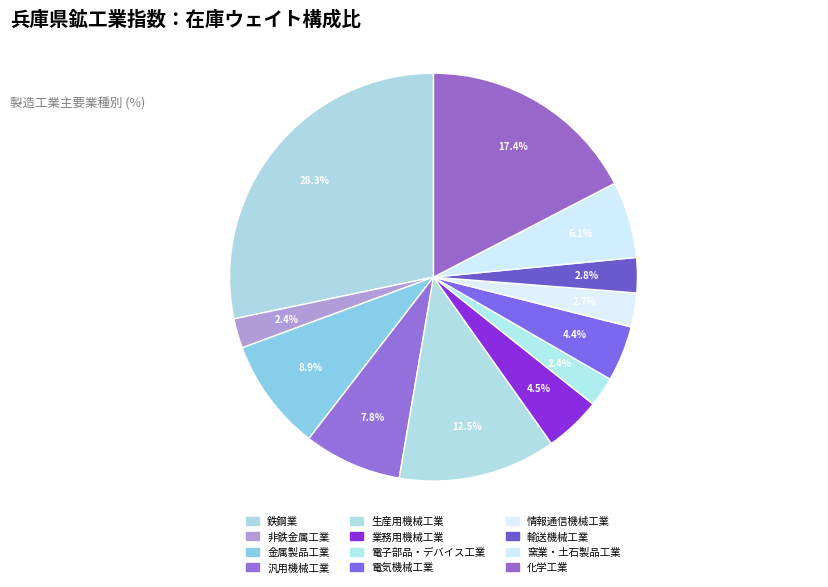

What percentage do 金属製品工業 and 非鉄金属工業 together represent?

11.3%